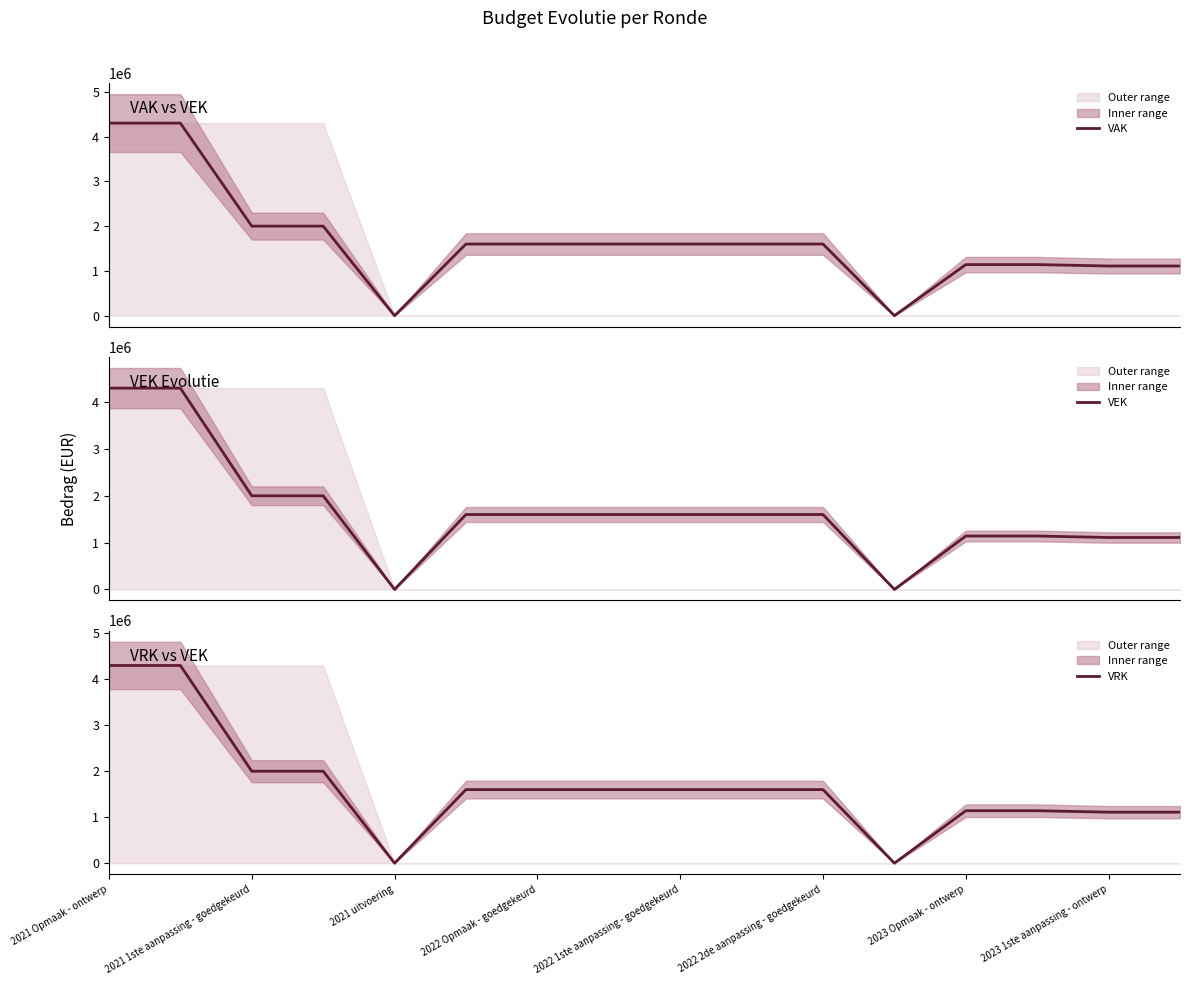

True or false: VEK has a value of 2589989 at 2022 2de aanpassing - goedgekeurd.

False